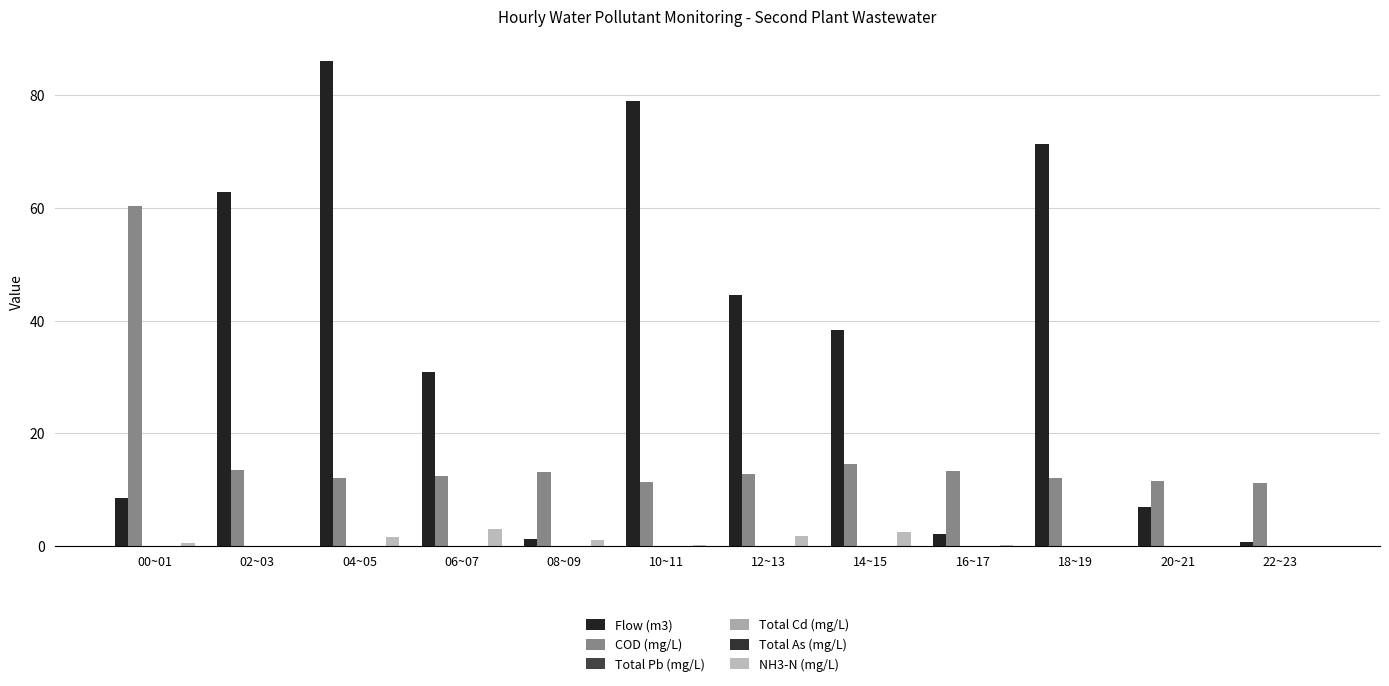

The Total As (mg/L) series shows 0.0 at 12~13. True or false?

True